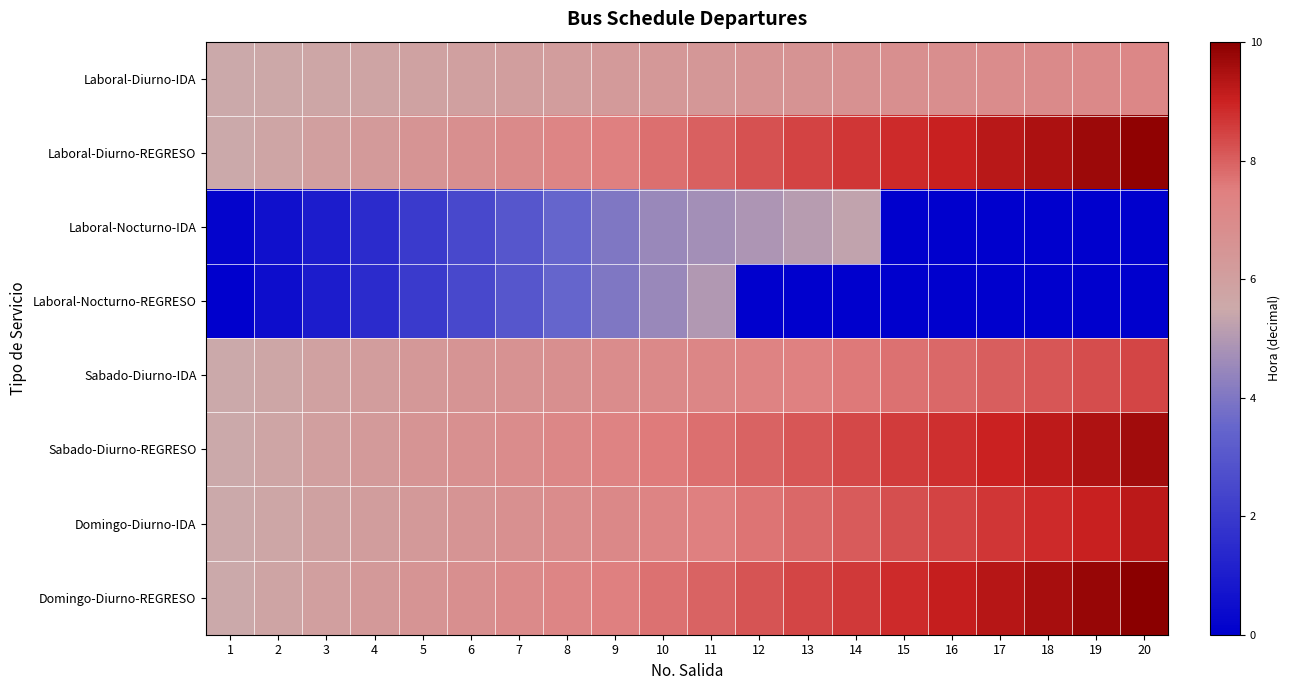

At 9, list the series in order from smallest to largest.

Laboral-Nocturno-IDA, Laboral-Nocturno-REGRESO, Laboral-Diurno-IDA, Sabado-Diurno-IDA, Domingo-Diurno-IDA, Sabado-Diurno-REGRESO, Laboral-Diurno-REGRESO, Domingo-Diurno-REGRESO